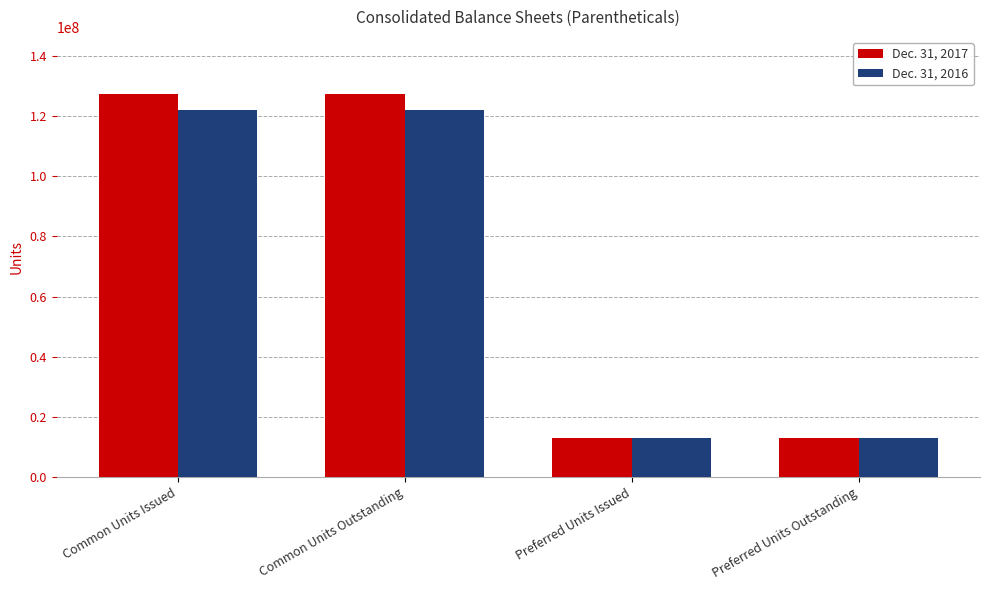

What are all the series names shown in the legend?

Dec. 31, 2017, Dec. 31, 2016